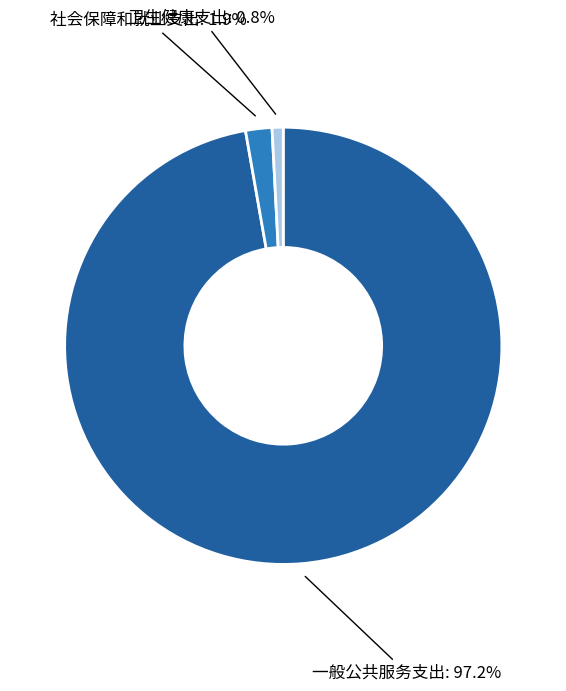

How many slices are in this pie chart?

3